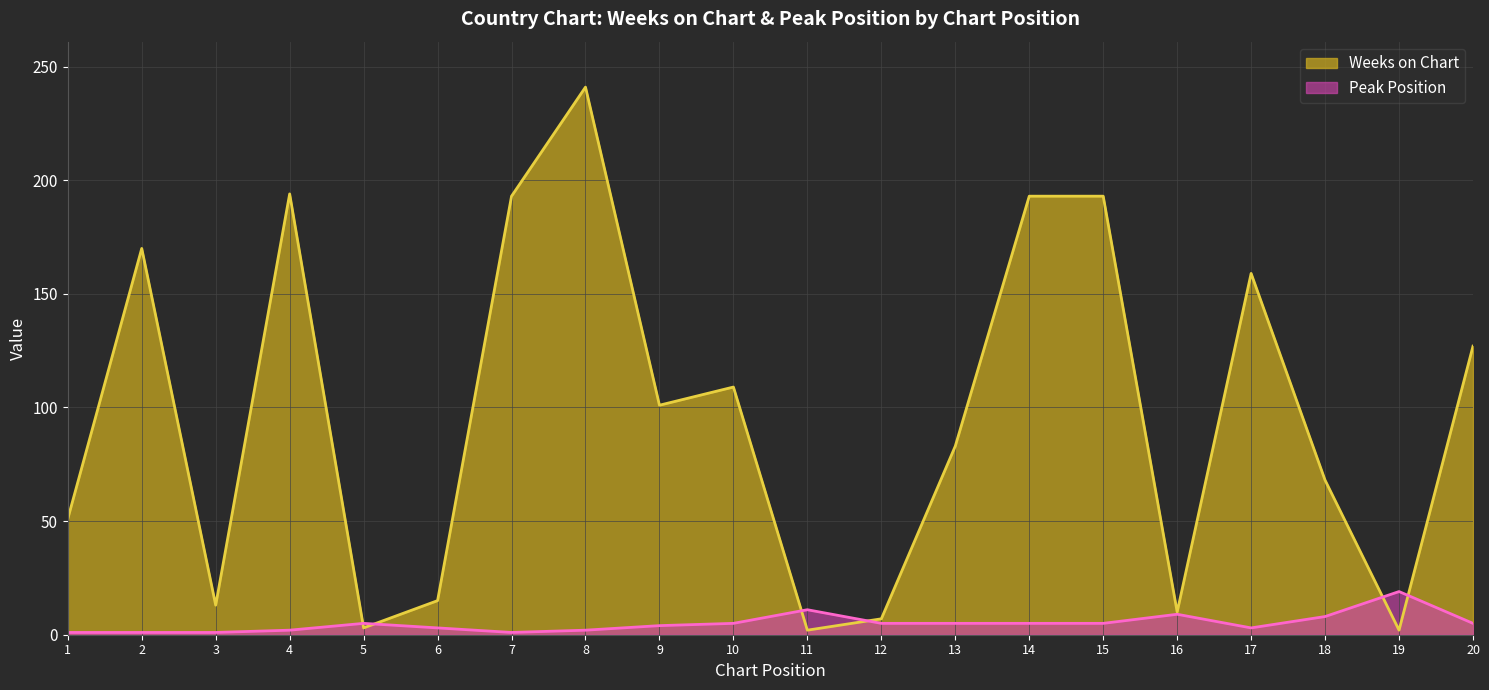

Reading right to left, transcribe all the data shown in this chart.

Weeks on Chart: 127	2	68	159	10	193	193	83	7	2	109	101	241	193	15	3	194	13	170	51
Peak Position: 5	19	8	3	9	5	5	5	5	11	5	4	2	1	3	5	2	1	1	1